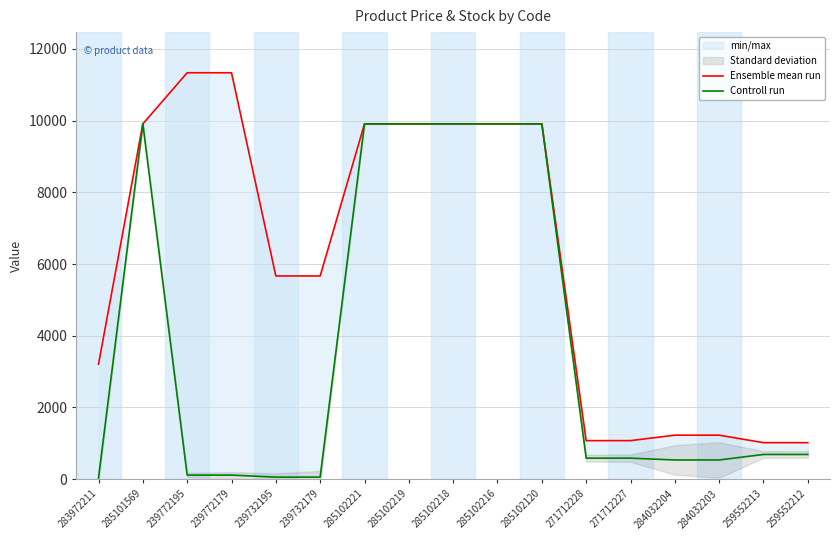

What is the value of the Ensemble mean run point at the 12th from the left?

1074.5